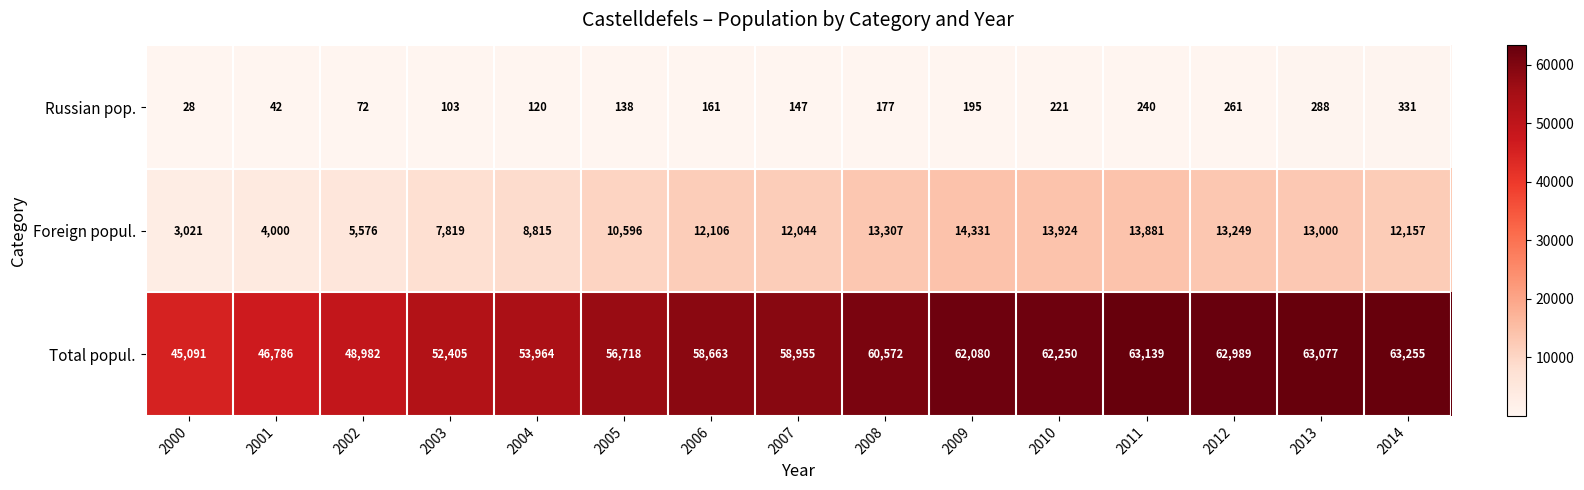

At how many categories does at least one series exceed 46215?

14